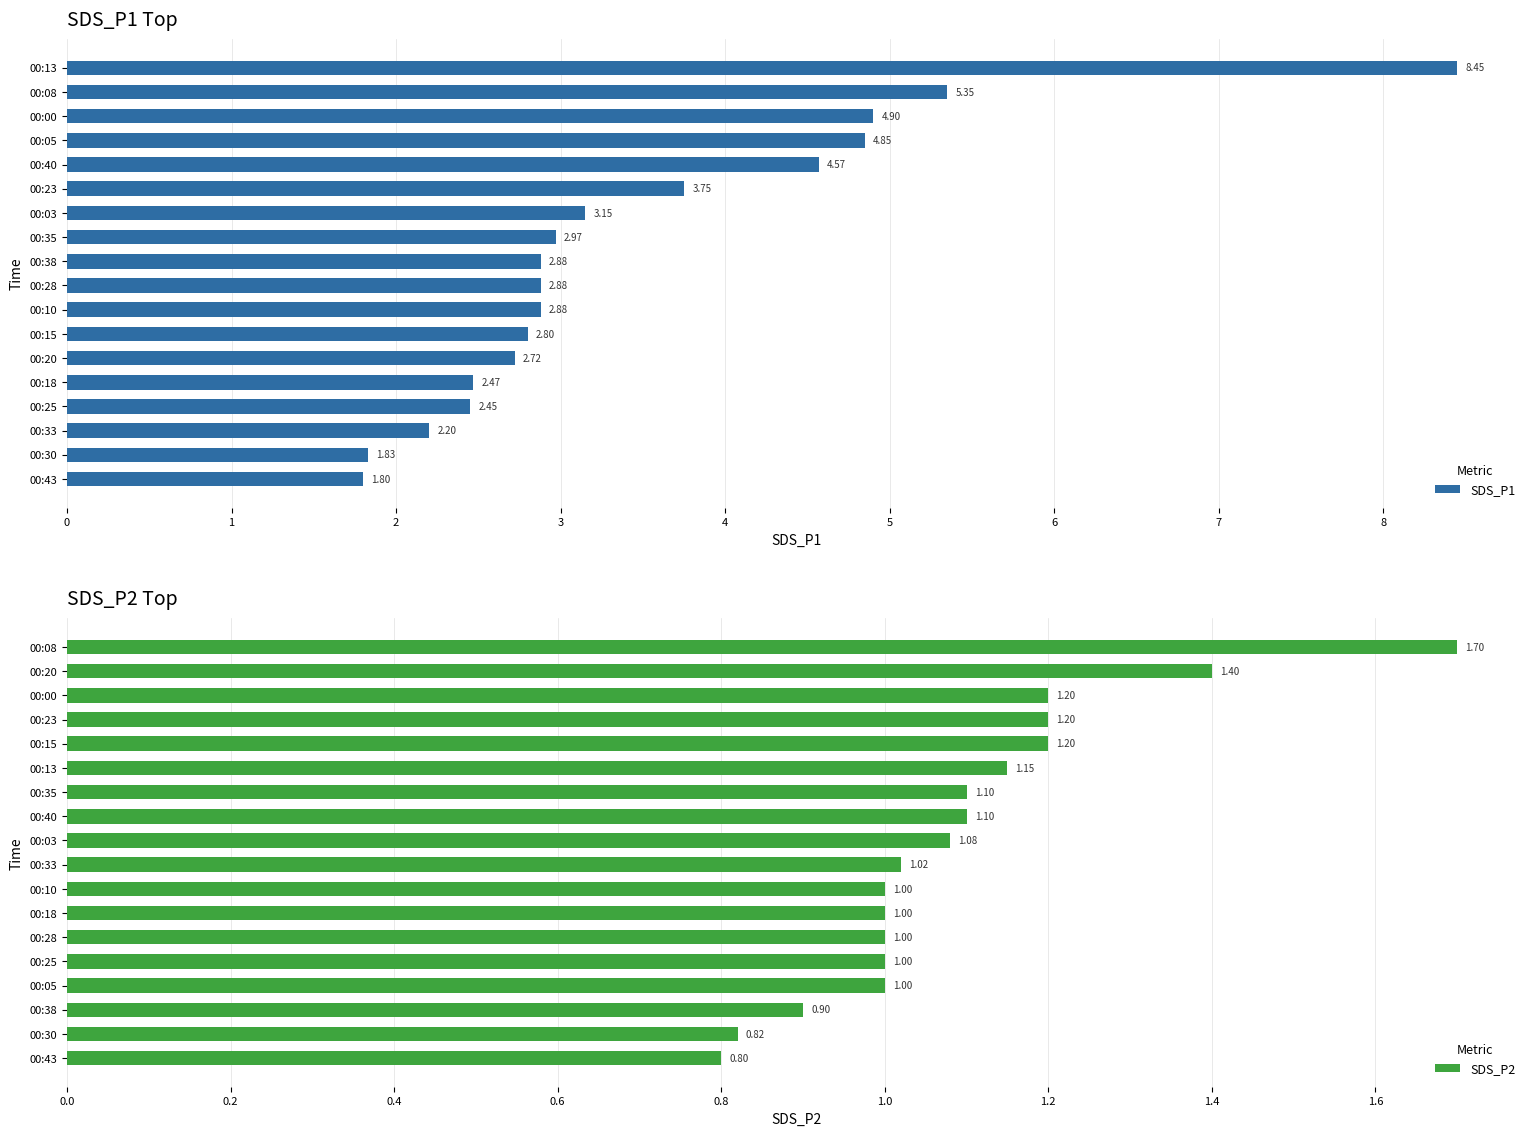

What value does the SDS_P1 series have at 3?

4.8